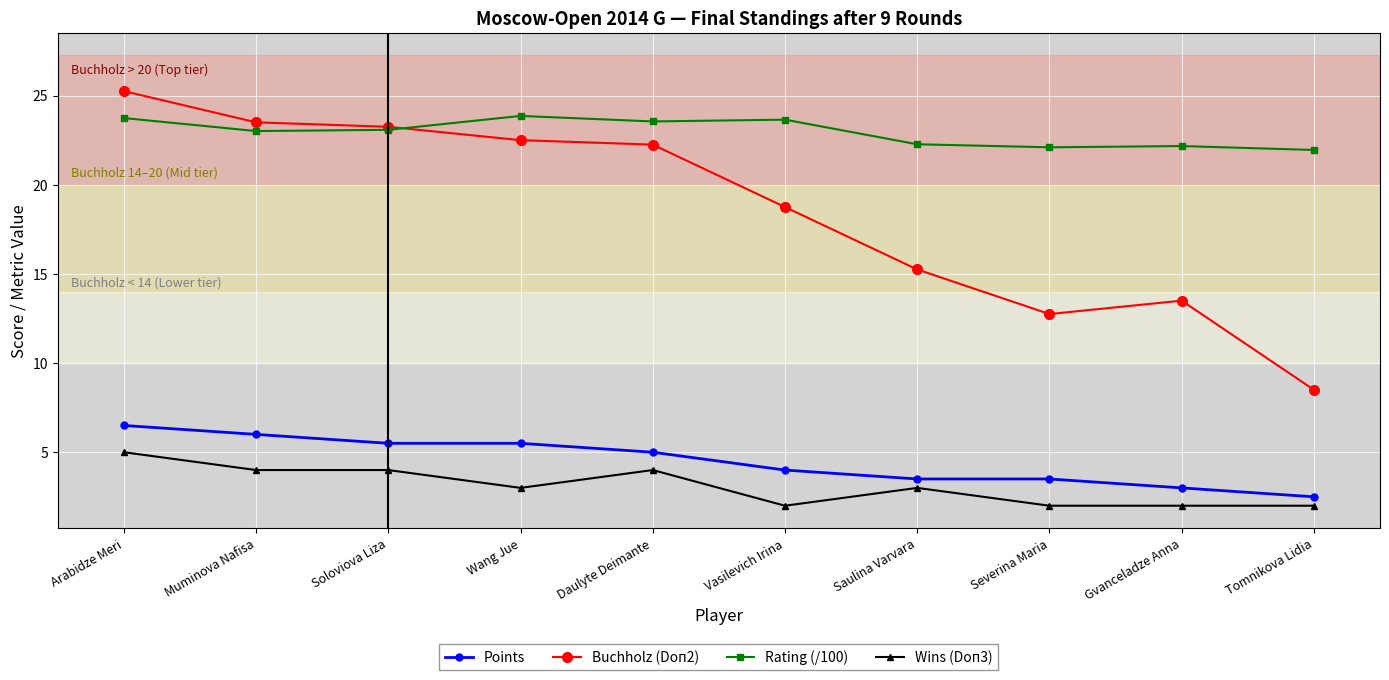

Is this an area chart (filled region under the line)?

No